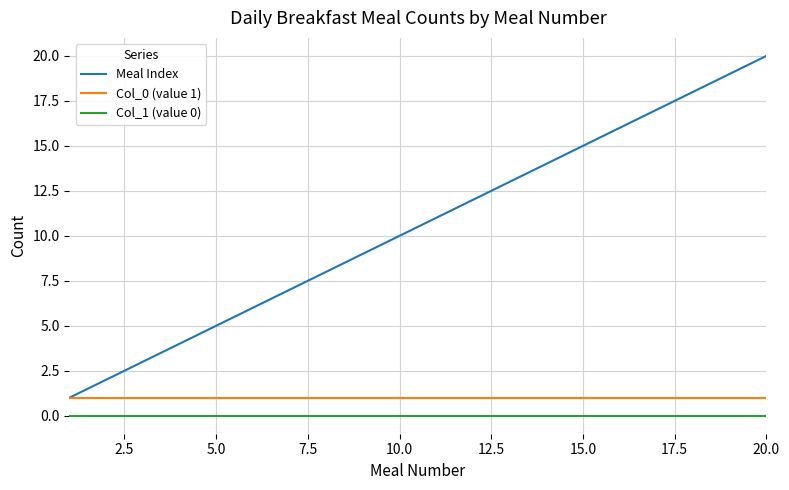

True or false: Col_1 (value 0) and Meal Index cross at least once.

False